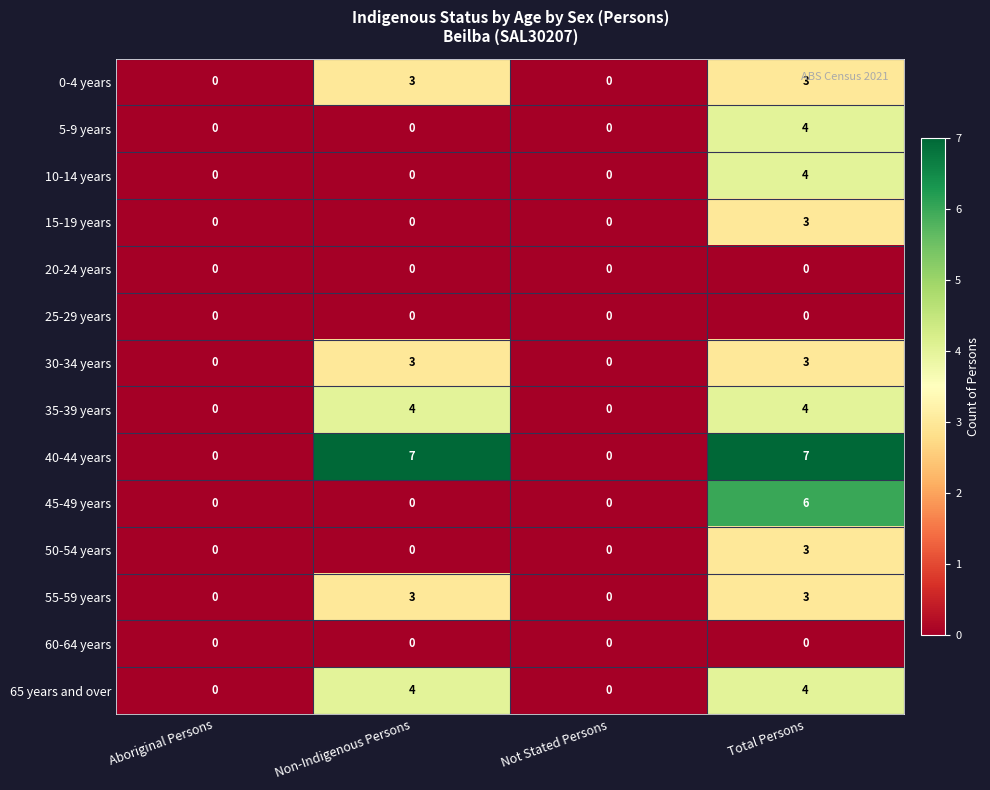

Which series changed the most between Aboriginal Persons and Non-Indigenous Persons?

40-44 years